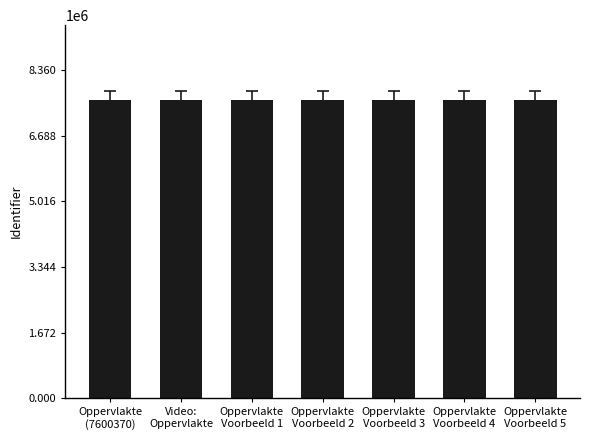

The chart shows a value of 2201722 at Oppervlakte
Voorbeeld 4. True or false?

False